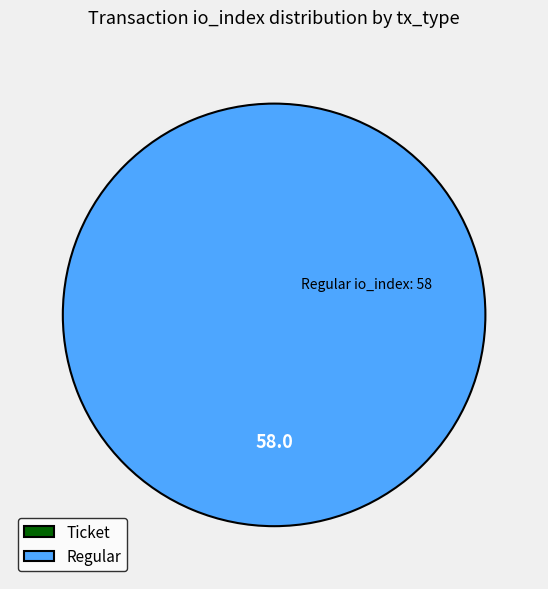

To the nearest percent, what portion does Regular (io_index=58) represent?

100%